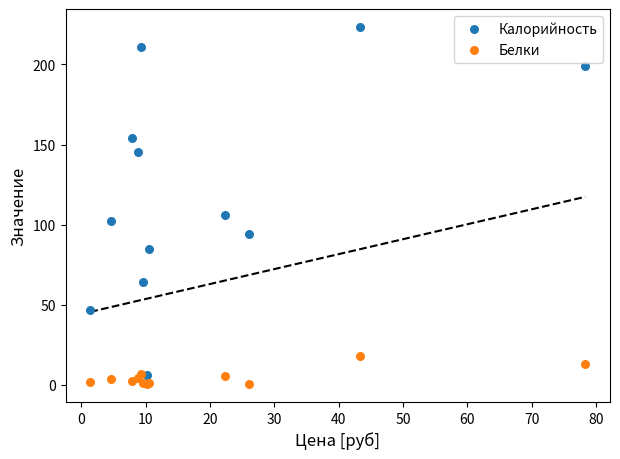

Which series has the largest Y range (max minus min)?

Калорийность